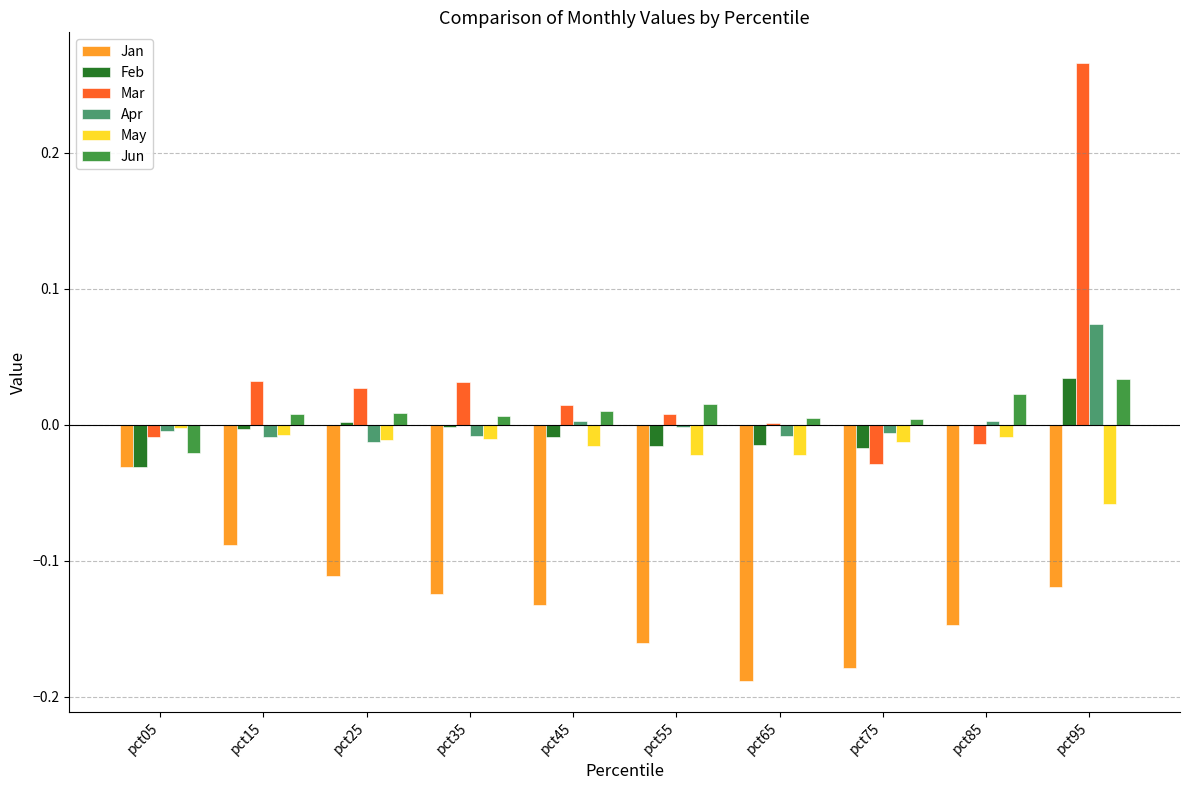

Which series changed the most between pct65 and pct85?

Jan